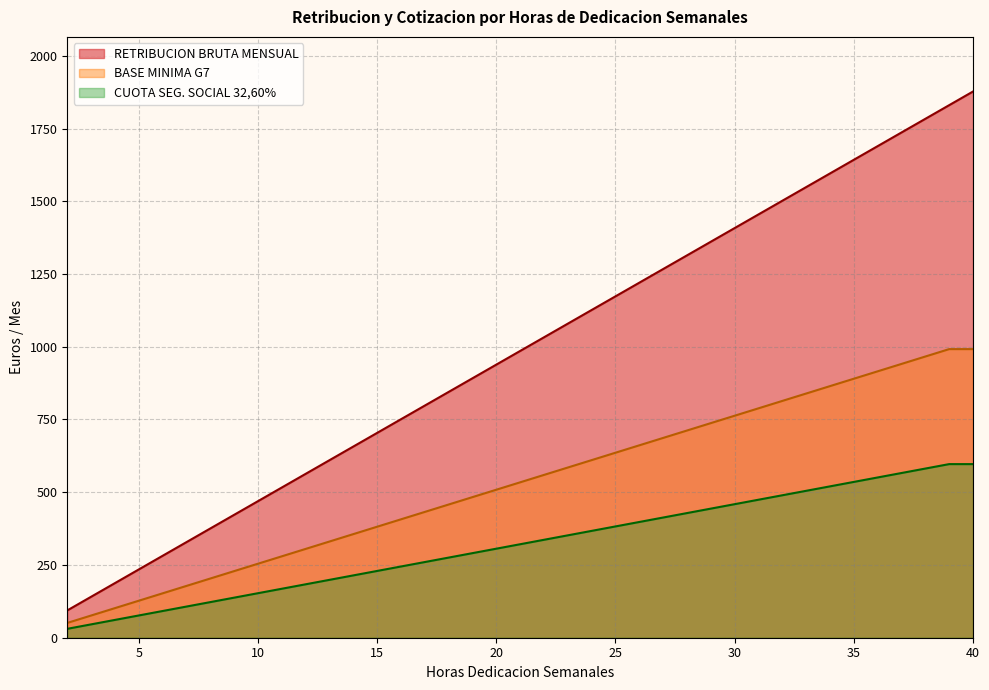

What is the value of the CUOTA SEG. SOCIAL 32,60% point at the 1st from the left?

30.6